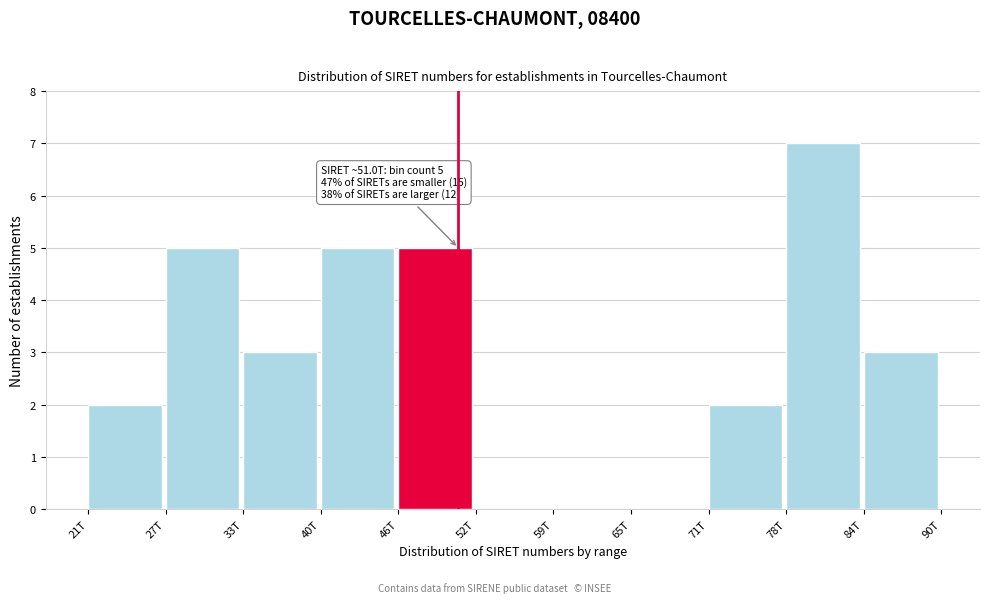

Reading right to left, list all the values displayed in this chart.

84T=3	78T=7	71T=2	65T=0	59T=0	52T=0	46T=5	40T=5	33T=3	27T=5	21T=2